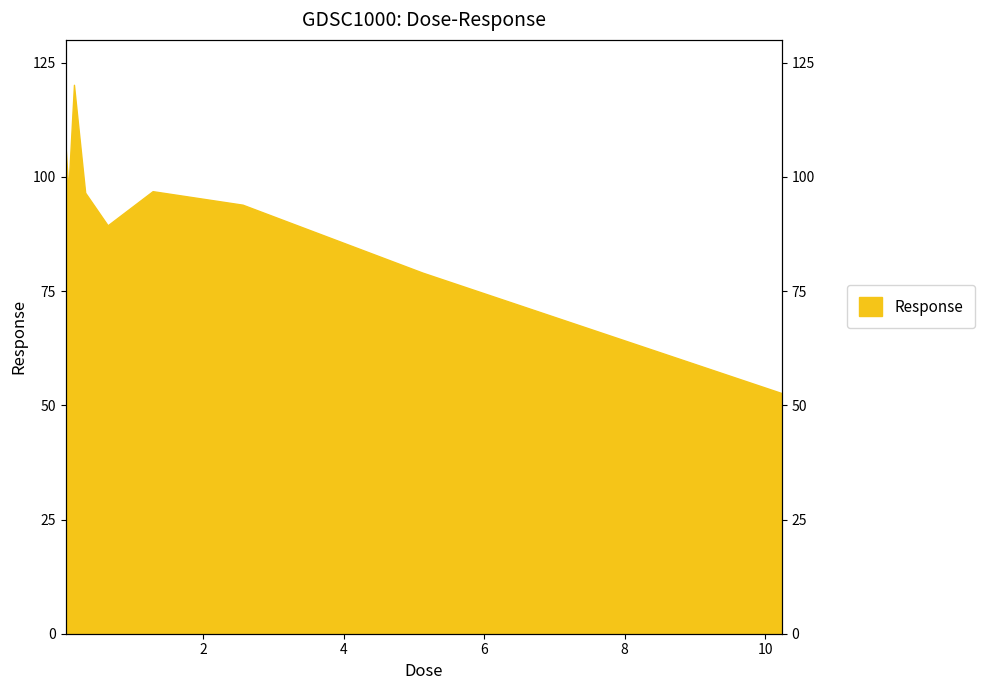

Which has a higher value, 0.08 or 1.28?

0.08